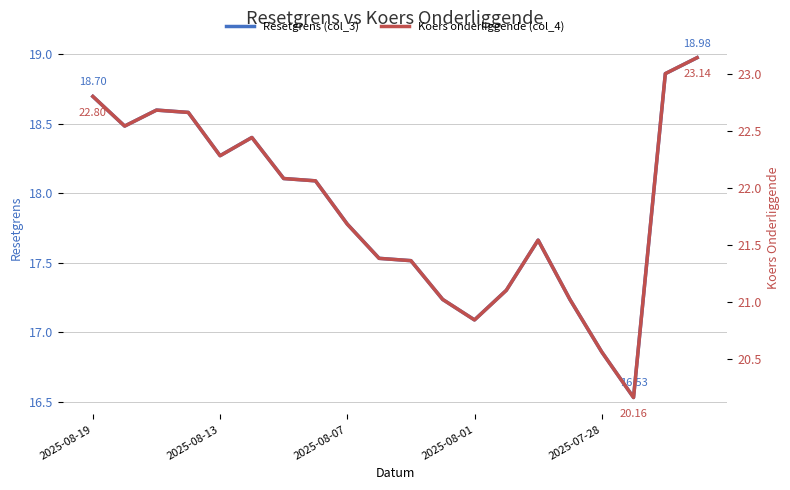

How many values in the Resetgrens (col_3) series are below 18?

10